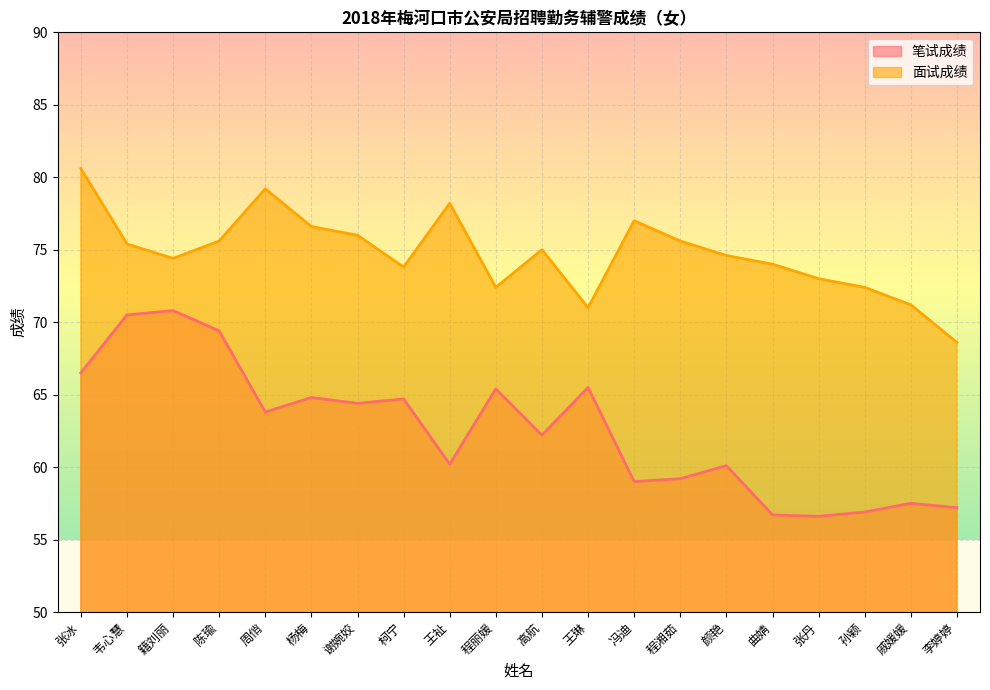

What are all the series names shown in the legend?

笔试成绩, 面试成绩